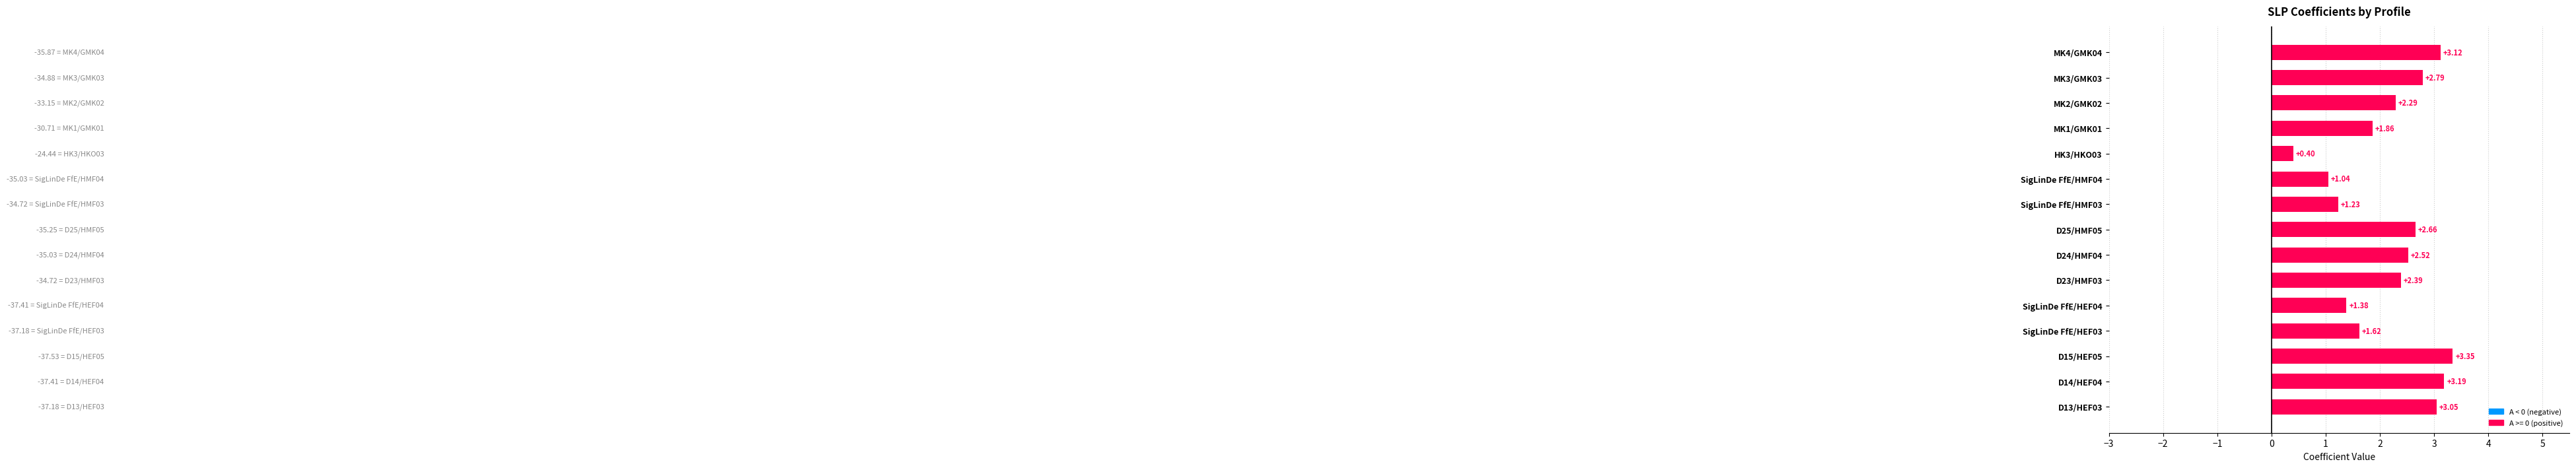

What is the sum of all values?

32.9